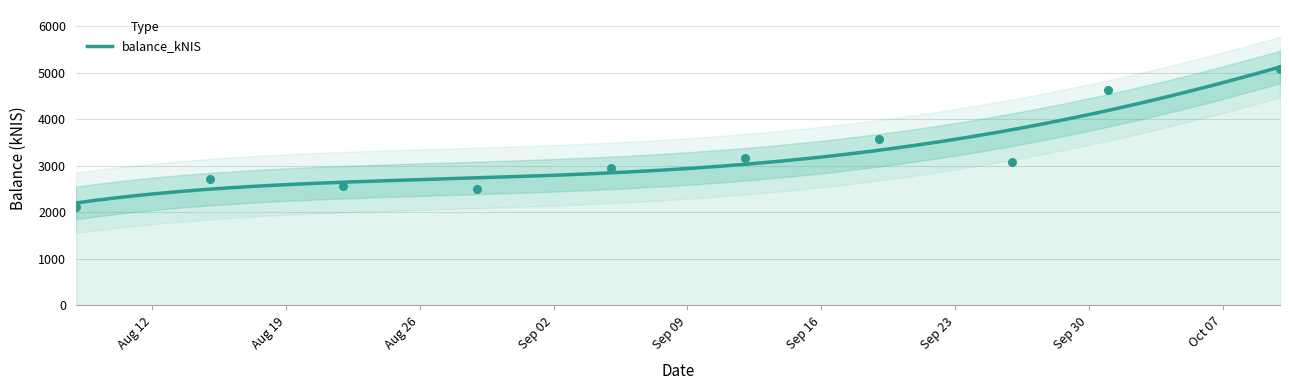

What is the ratio of the value at 2024-08-29 to the value at 2024-09-19?

0.7